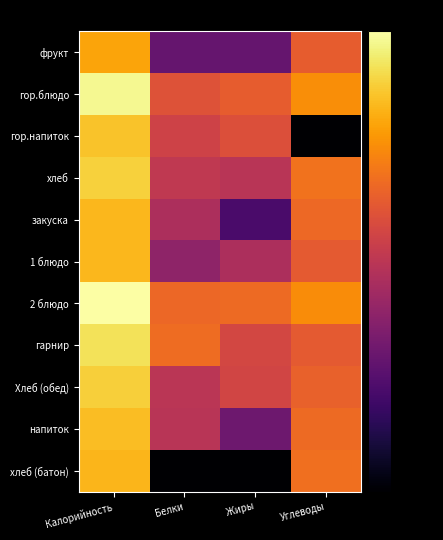

At which category is the sum across all series the highest?

Калорийность